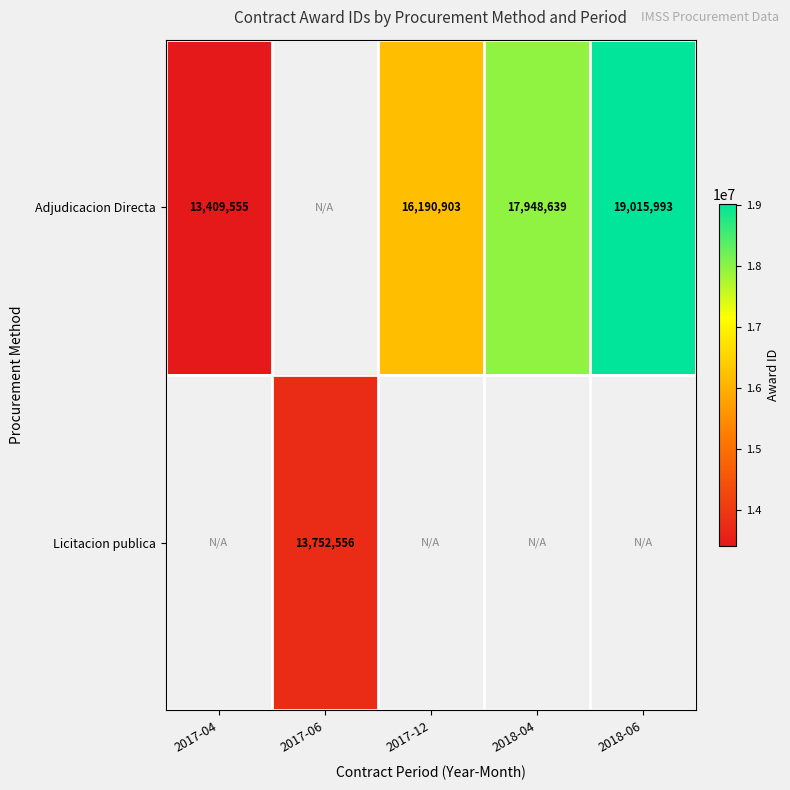

True or false: Licitacion publica has a value of 13752556 at 2017-06.

True